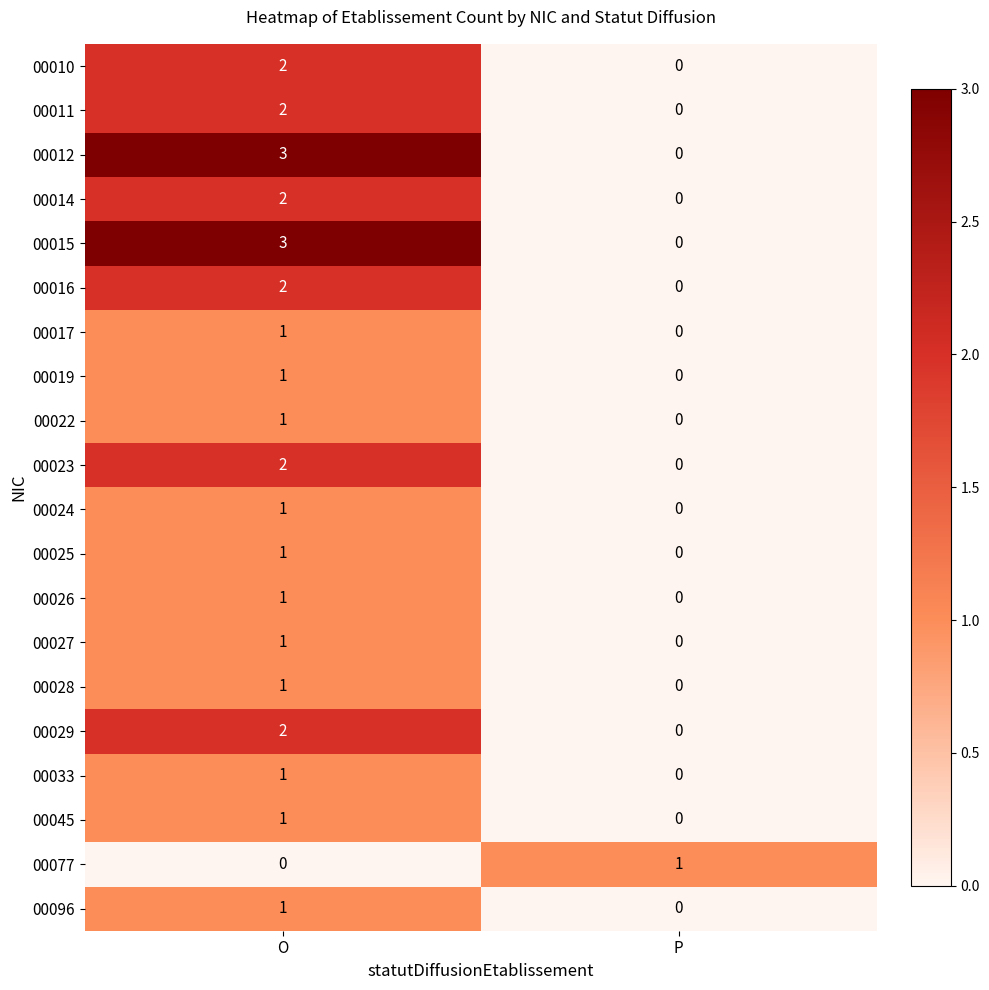

What is the difference between the highest and lowest values at P?

1